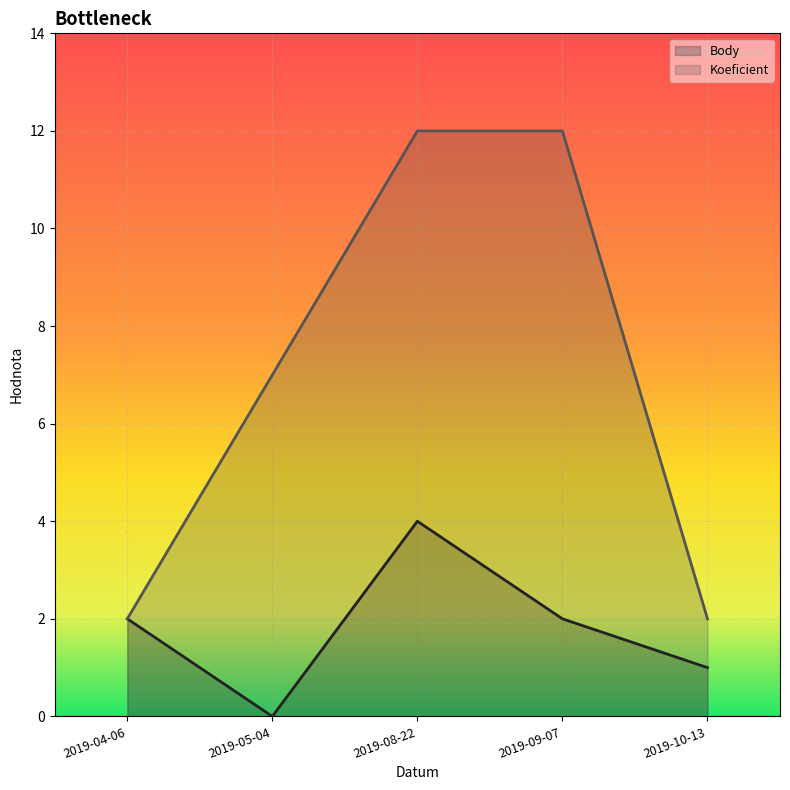

Reading left to right, transcribe all the data shown in this chart.

Body: 2019-04-06=2	2019-05-04=0	2019-08-22=4	2019-09-07=2	2019-10-13=1
Koeficient: 2019-04-06=2	2019-05-04=7	2019-08-22=12	2019-09-07=12	2019-10-13=2